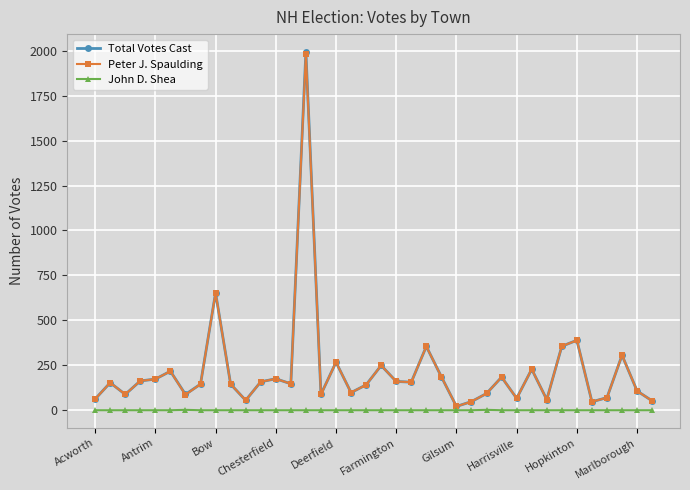

What is the maximum value shown in the chart?

1993